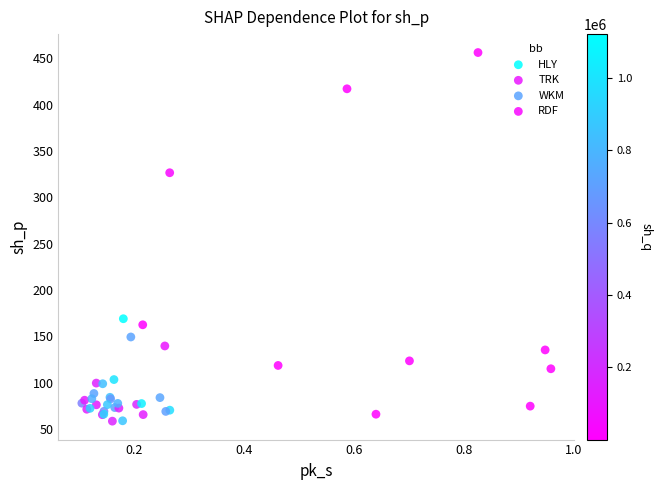

Which series has the widest spread of Y values?

RDF